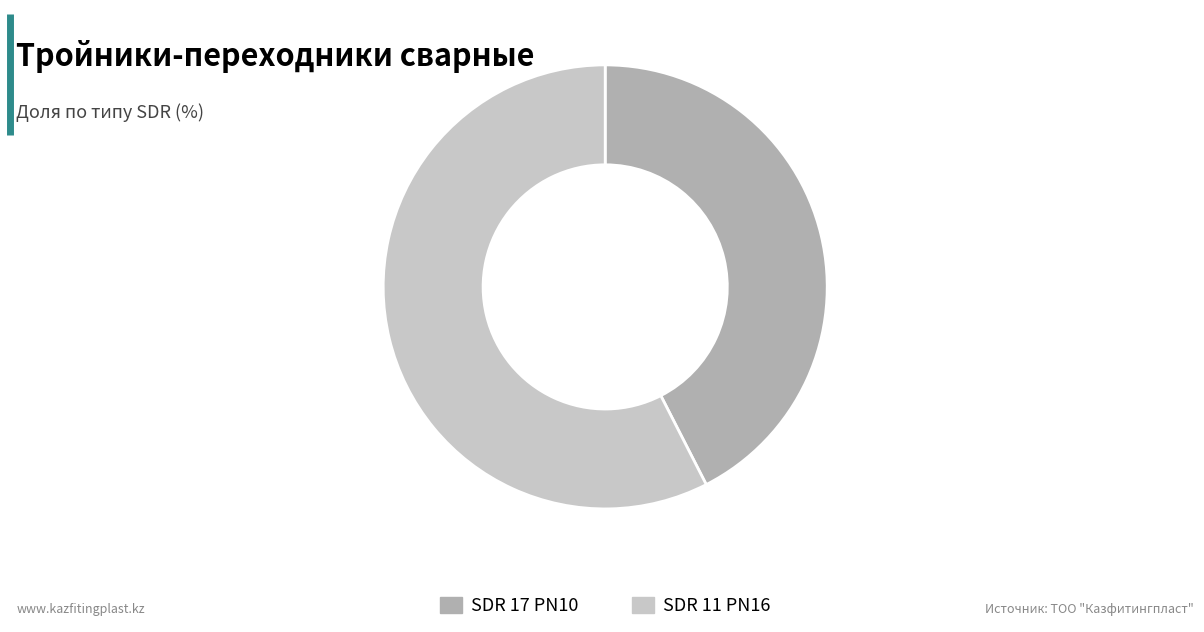

Count the number of slices in the pie.

2